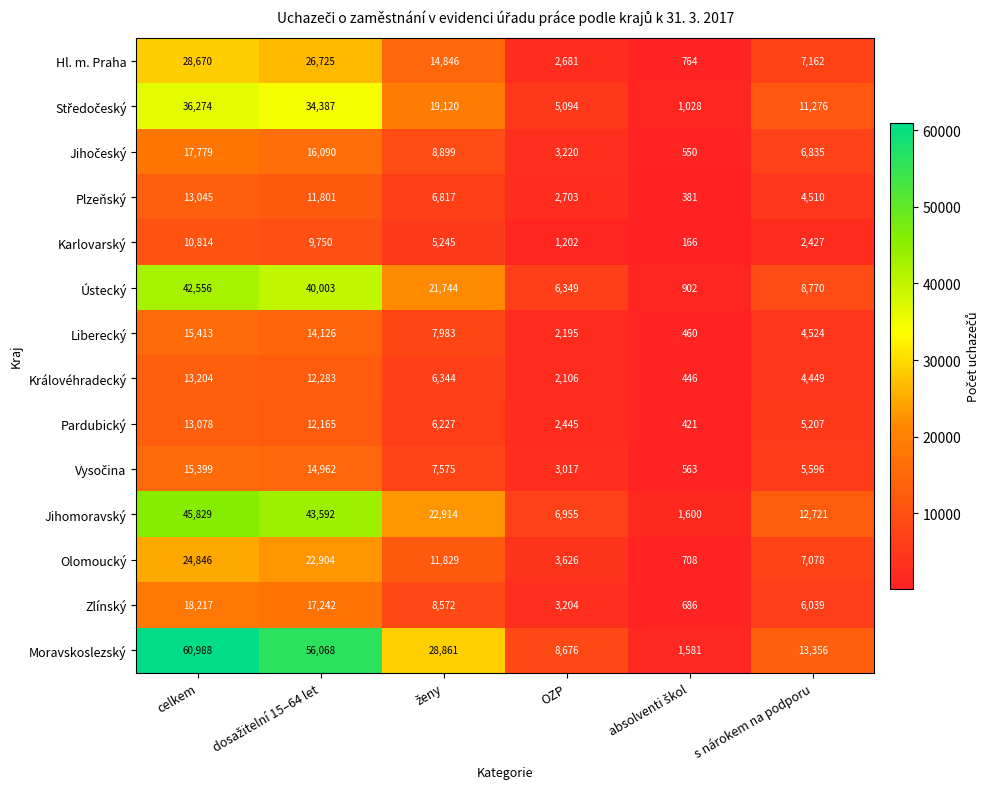

What is the average value of the Zlínský series?

8993